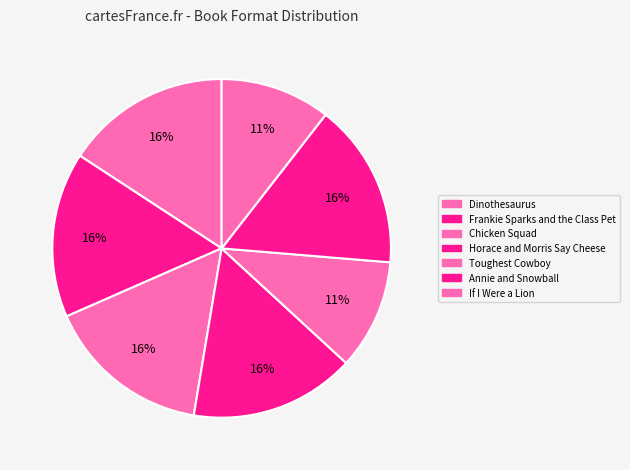

Count the number of slices in the pie.

7